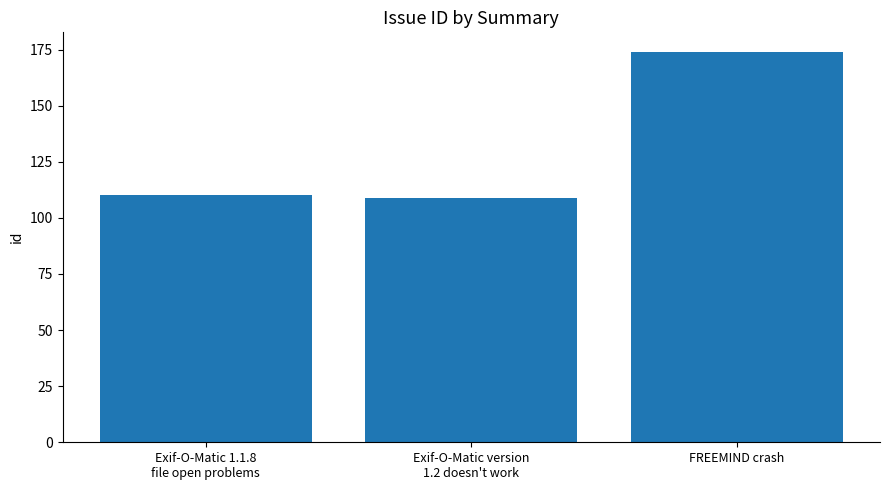

How many bars are there in total?

3